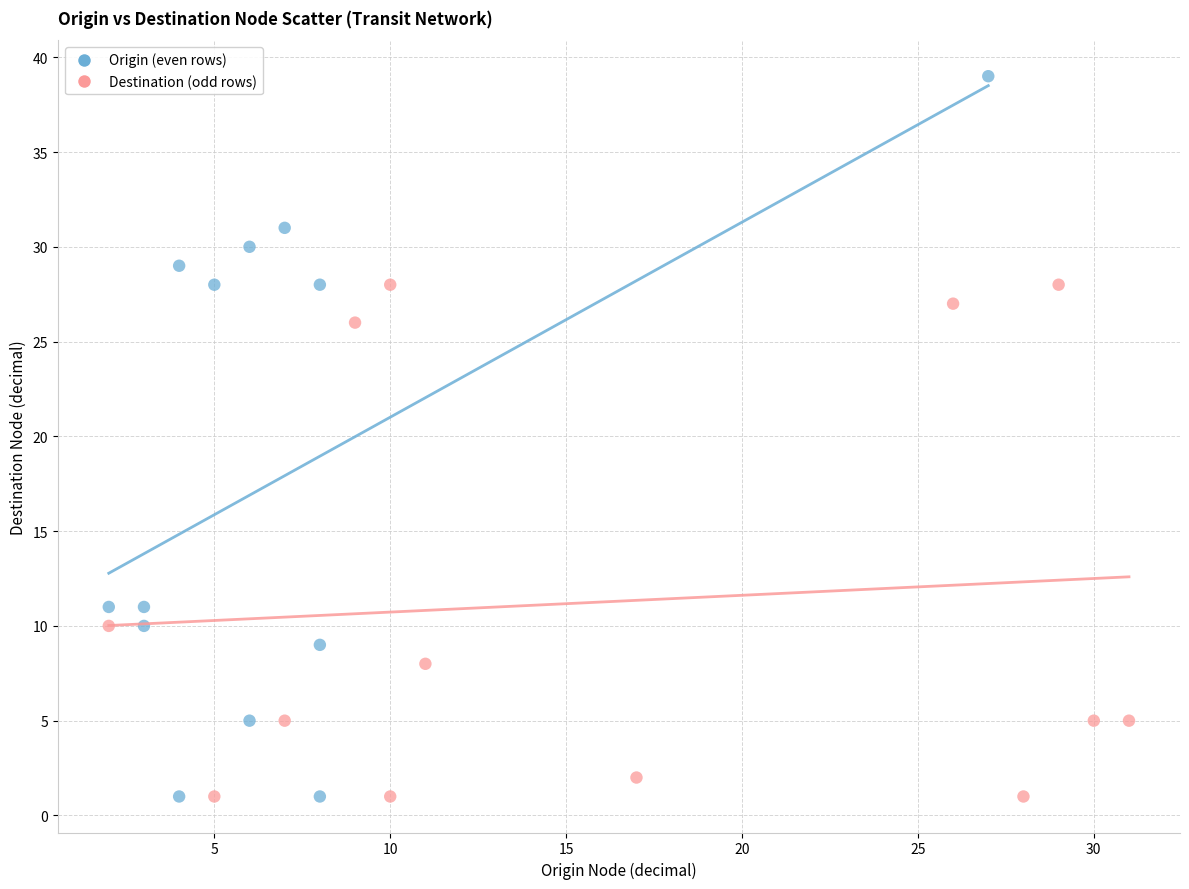

Which series reaches the maximum Y coordinate?

Origin (even rows)